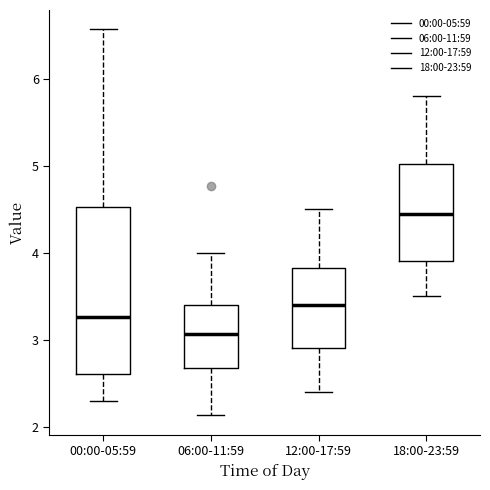

Reading left to right, read every box against the y-axis: the position of its median line, the range the box covers, and the ends of its whiskers. The values are not printed on the chart, so give them approximately, as read against the axis.

00:00-05:59: median 3.3, box 2.6 to 4.5, whiskers 2.3 to 6.6
06:00-11:59: median 3.1, box 2.7 to 3.4, whiskers 2.1 to 4.0
12:00-17:59: median 3.4, box 2.9 to 3.8, whiskers 2.4 to 4.5
18:00-23:59: median 4.5, box 3.9 to 5.0, whiskers 3.5 to 5.8